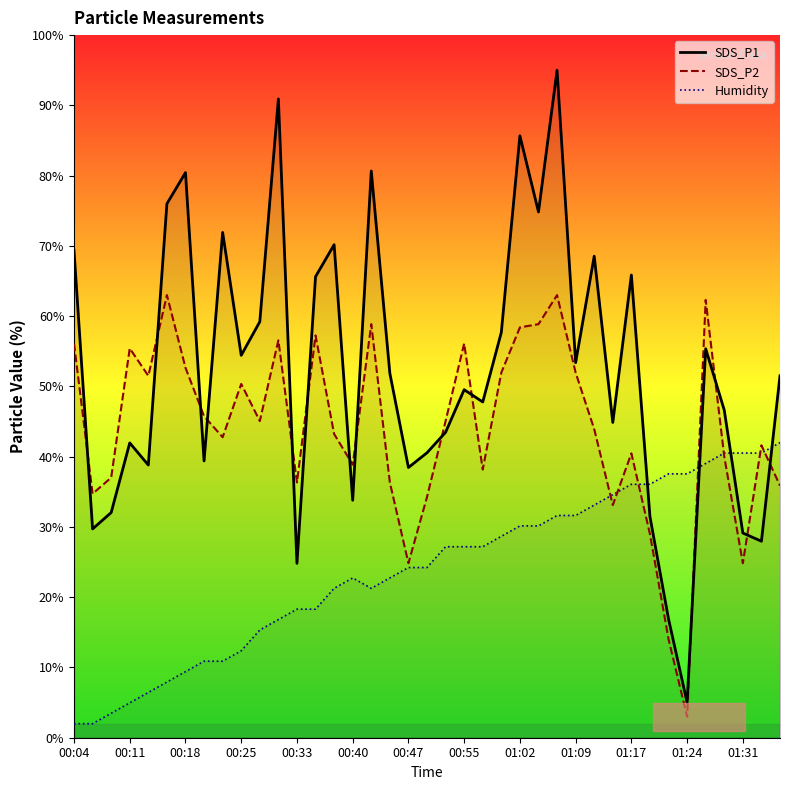

The value of SDS_P2 at 00:04 is 25.7. True or false?

False